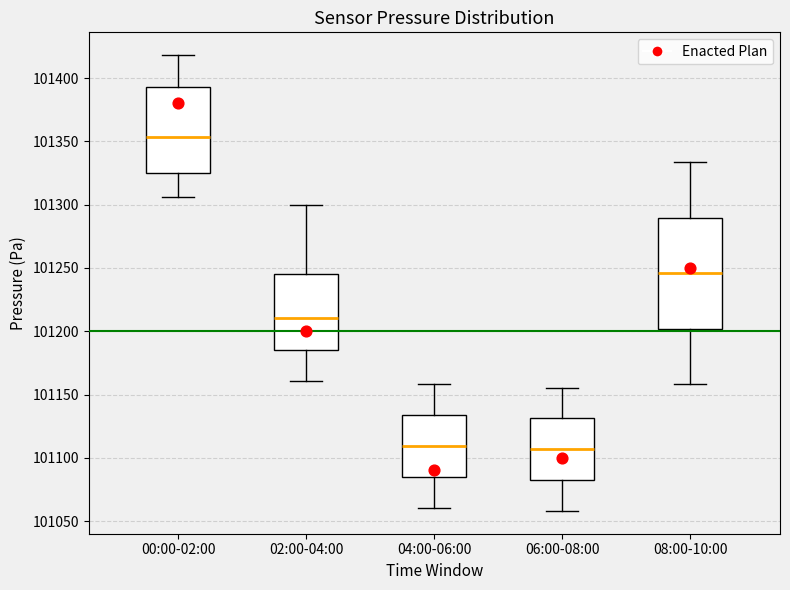

Reading left to right, transcribe this box plot: for each box, give where its median line is, the range the box spans, and where its two whiskers end, as read against the y-axis. The values are not printed on the chart, so give them approximately, as read against the axis.

00:00-02:00: median 101355, box 101325 to 101395, whiskers 101305 to 101420
02:00-04:00: median 101210, box 101185 to 101245, whiskers 101160 to 101300
04:00-06:00: median 101110, box 101085 to 101135, whiskers 101060 to 101160
06:00-08:00: median 101105, box 101080 to 101130, whiskers 101060 to 101155
08:00-10:00: median 101245, box 101200 to 101290, whiskers 101160 to 101335